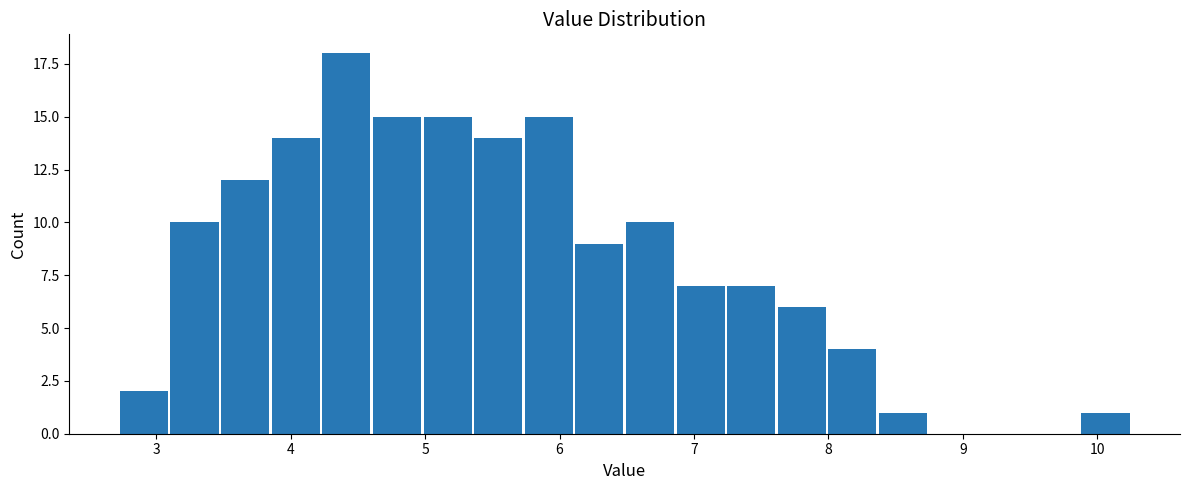

Read against the x-axis, roughly where is the centre of the tallest bar?

4.4